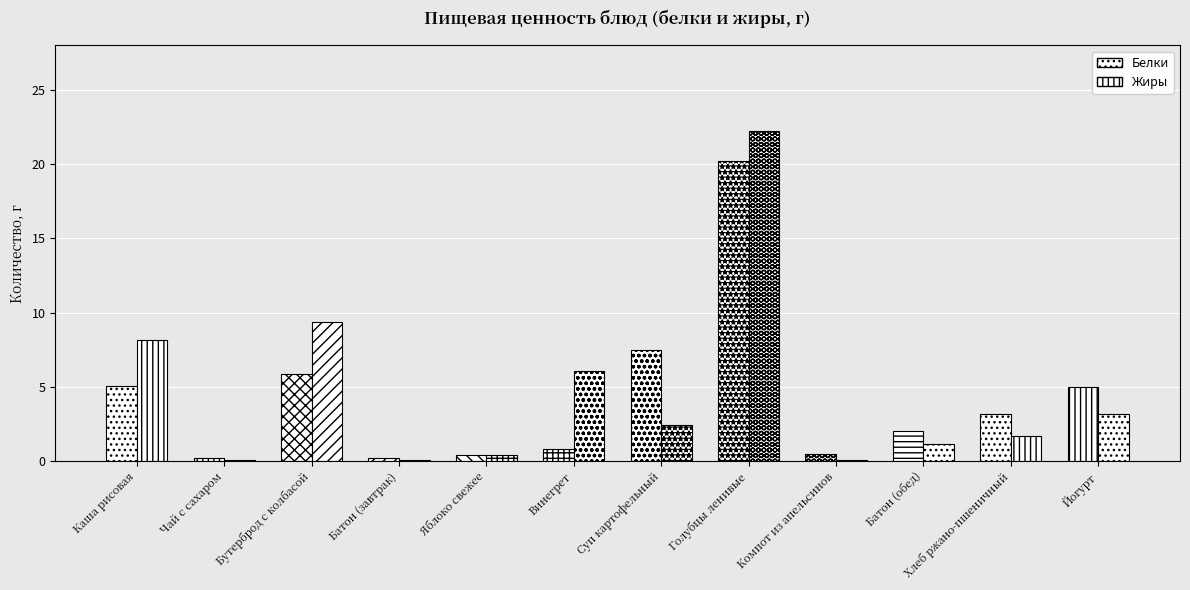

How many bars are there in each group?

2